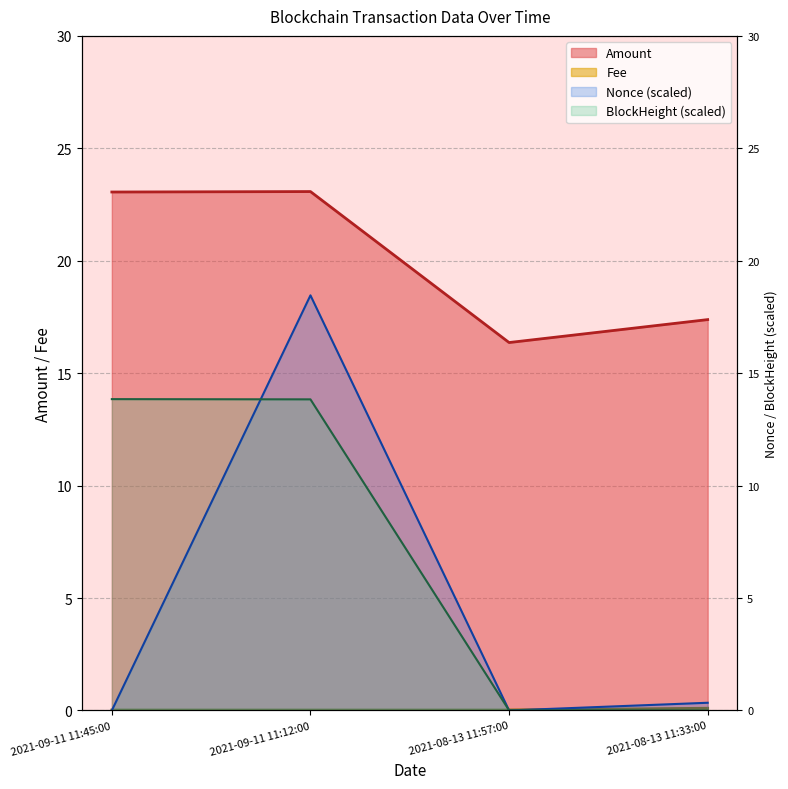

Does the chart display data point markers on the line(s)?

No